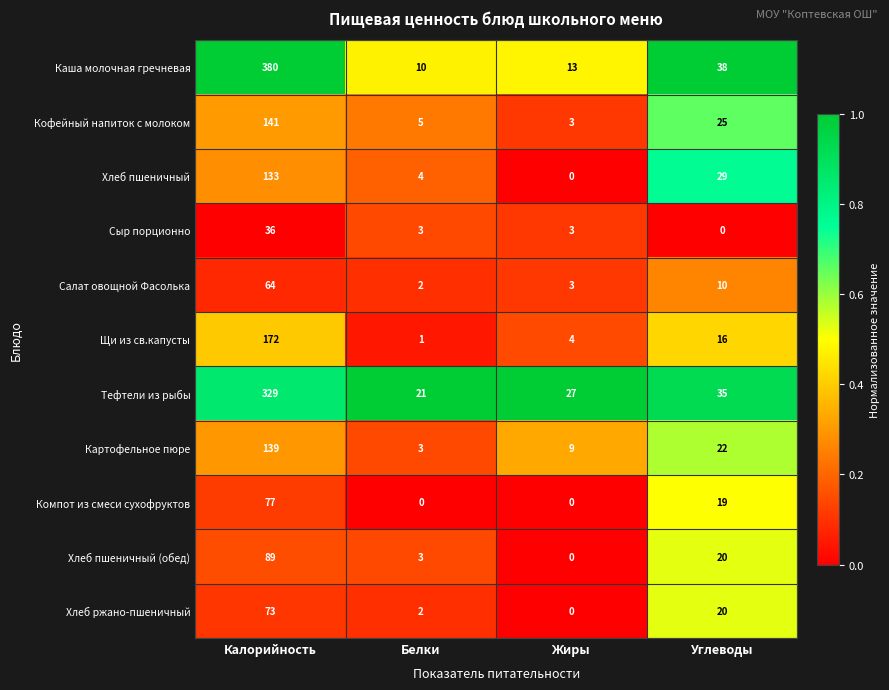

Read the Щи из св.капусты value at Жиры.

4